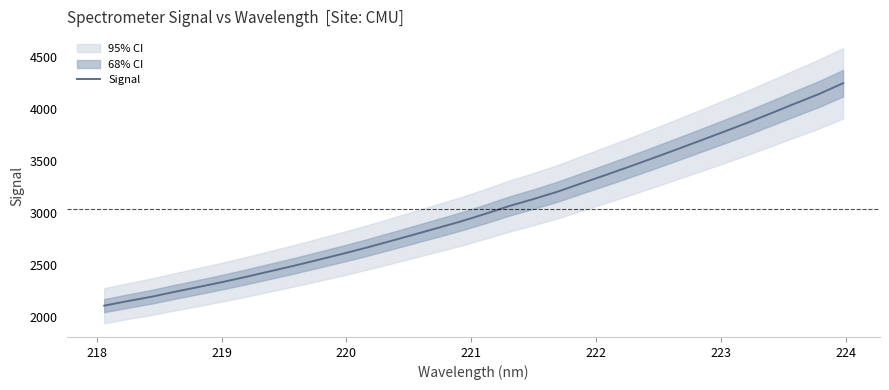

What is the lowest value of the Signal series?

2109.0